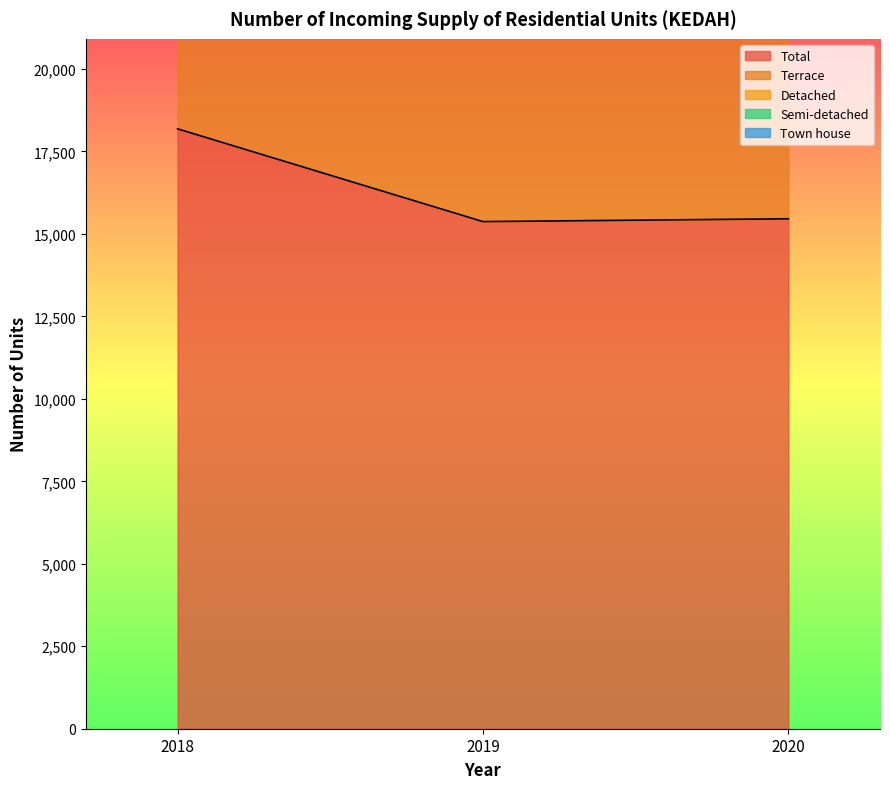

At how many categories does at least one series exceed 25990?

1